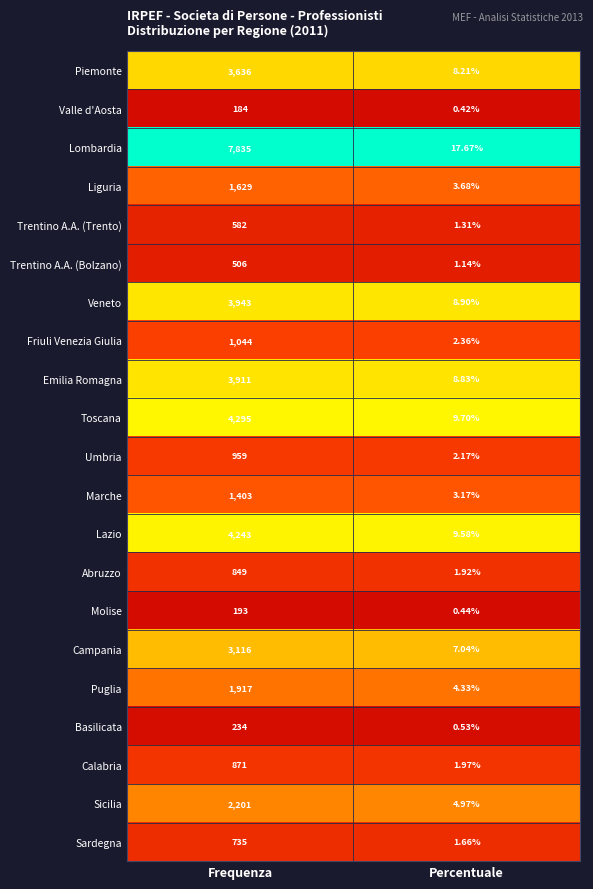

Rank the series by their maximum value, from lowest to highest.

Valle d'Aosta, Molise, Basilicata, Trentino A.A. (Bolzano), Trentino A.A. (Trento), Sardegna, Abruzzo, Calabria, Umbria, Friuli Venezia Giulia, Marche, Liguria, Puglia, Sicilia, Campania, Piemonte, Emilia Romagna, Veneto, Lazio, Toscana, Lombardia